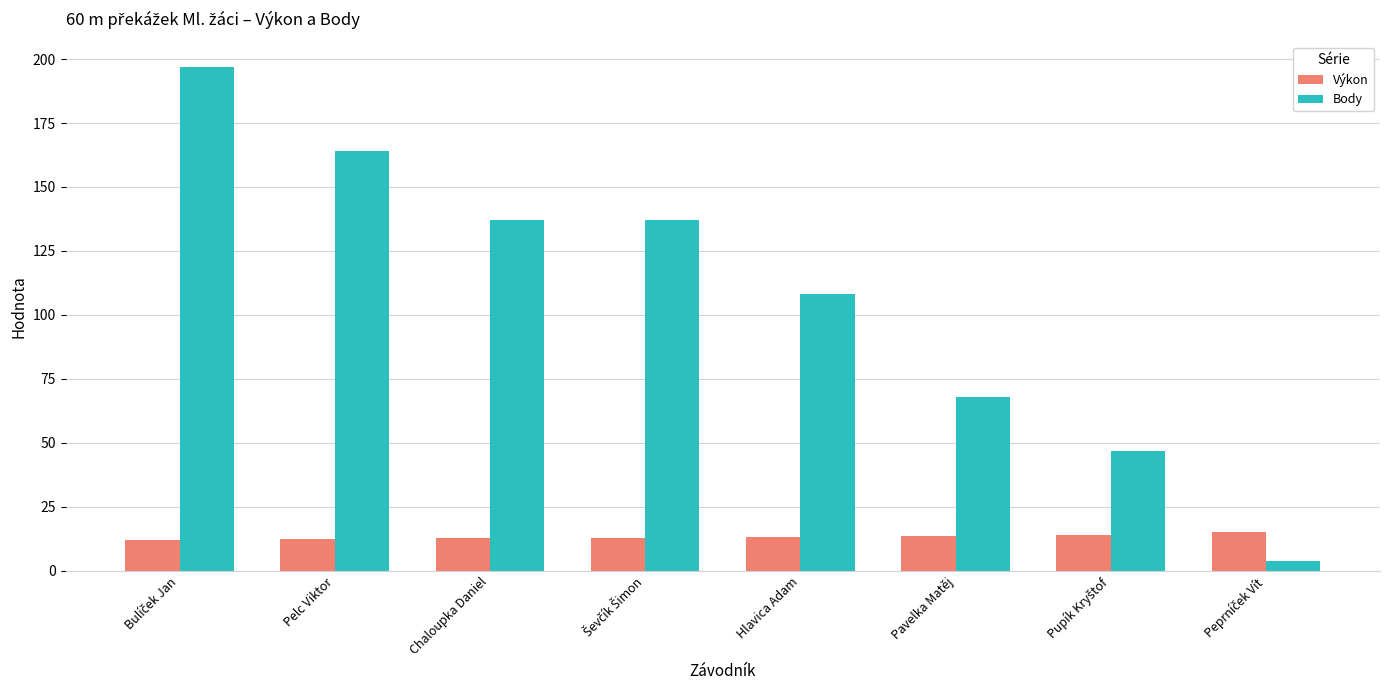

Is the value of Výkon at Pavelka Matěj greater than the value of Body at Hlavica Adam?

No